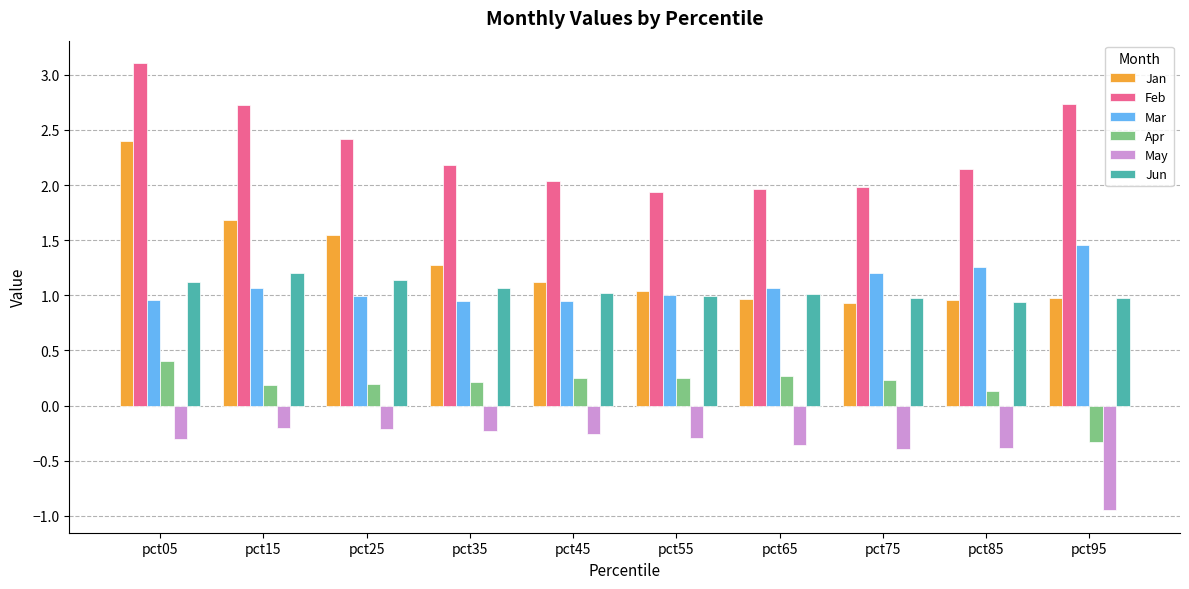

How many groups of bars are there?

10